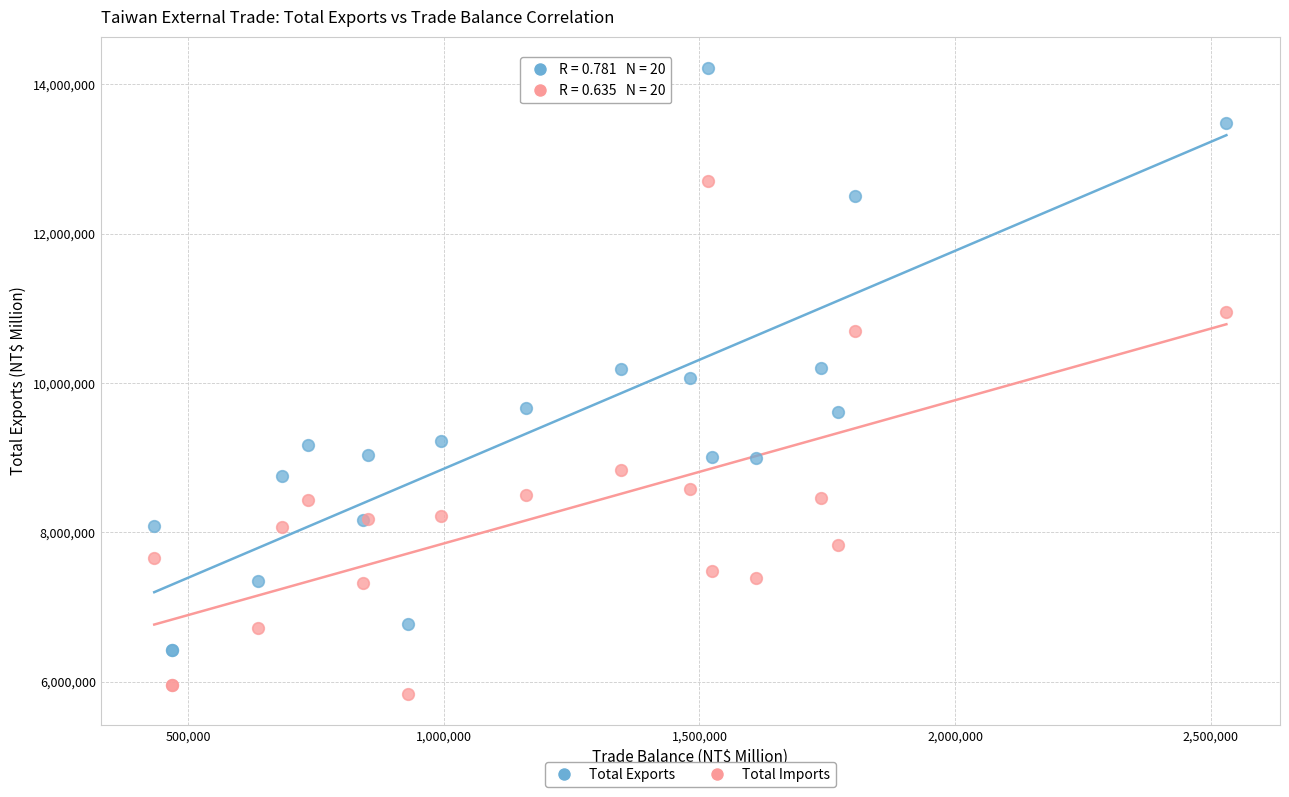

Which series reaches the maximum Y coordinate?

Total Exports